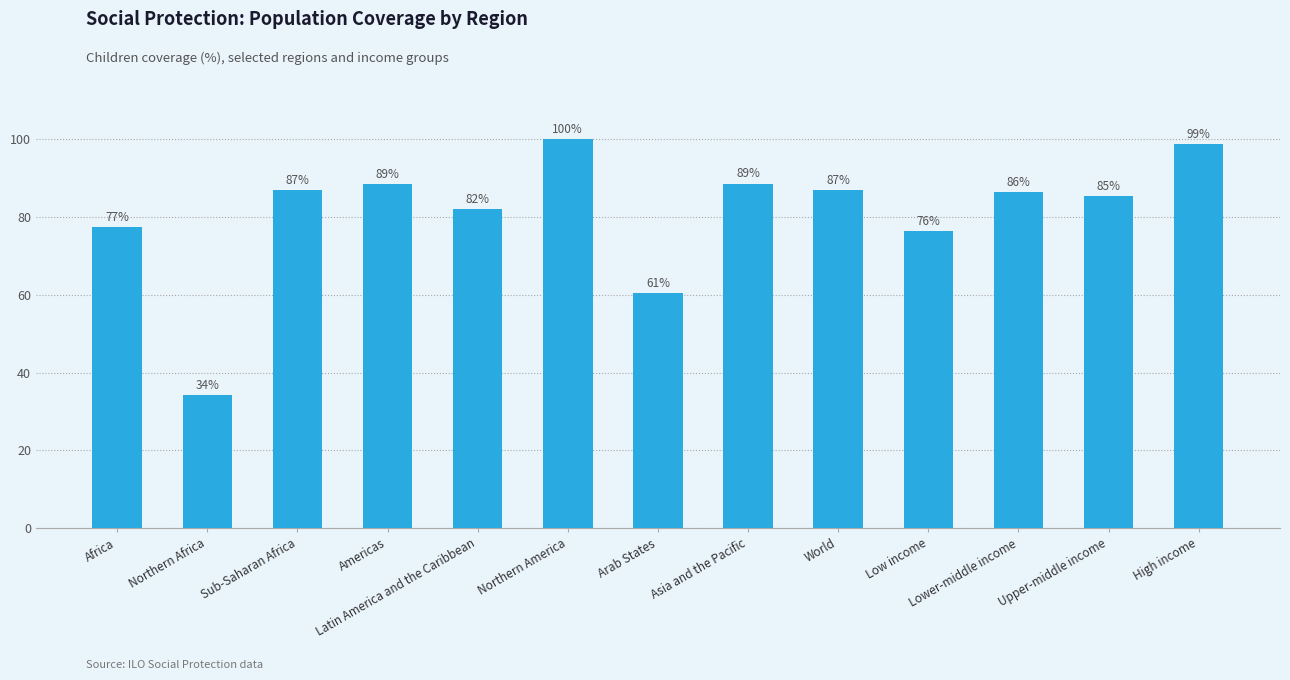

What position from the right is Lower-middle income?

3